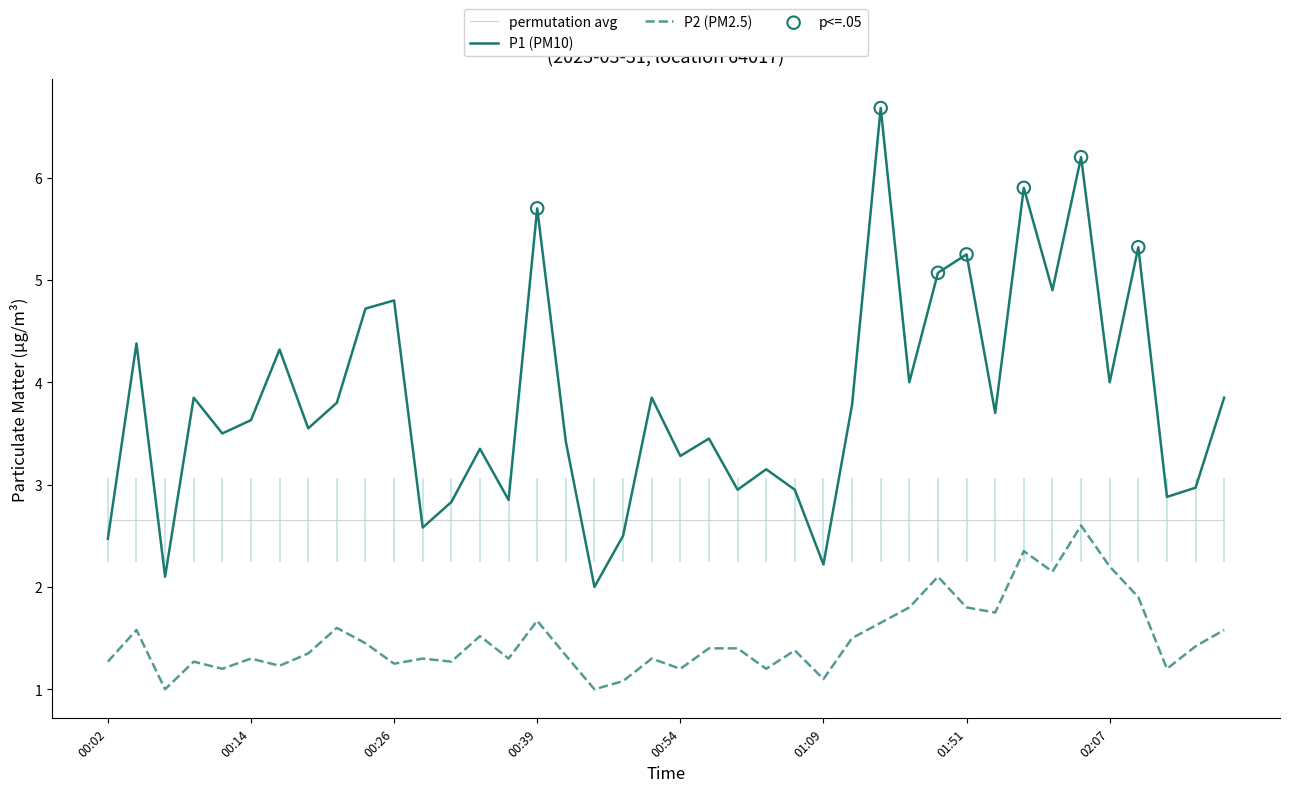

Which series has the largest total across all categories?

P1 (PM10)